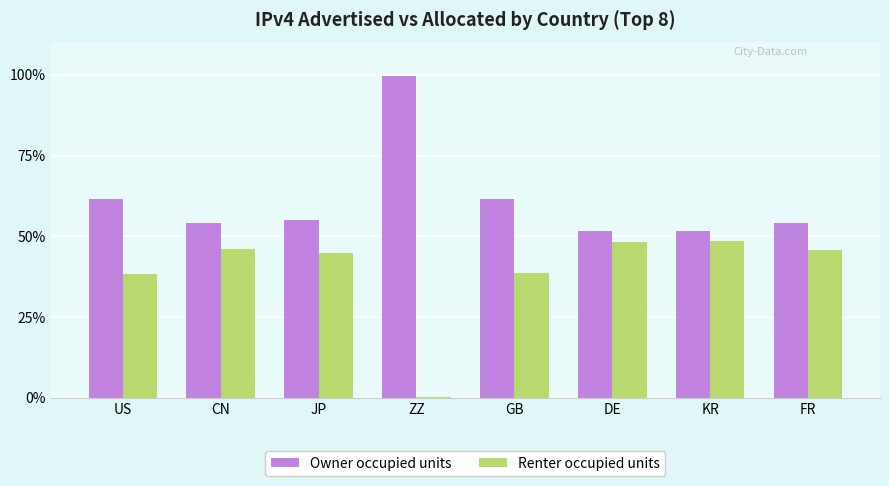

What is the maximum value shown in the chart?

99.7